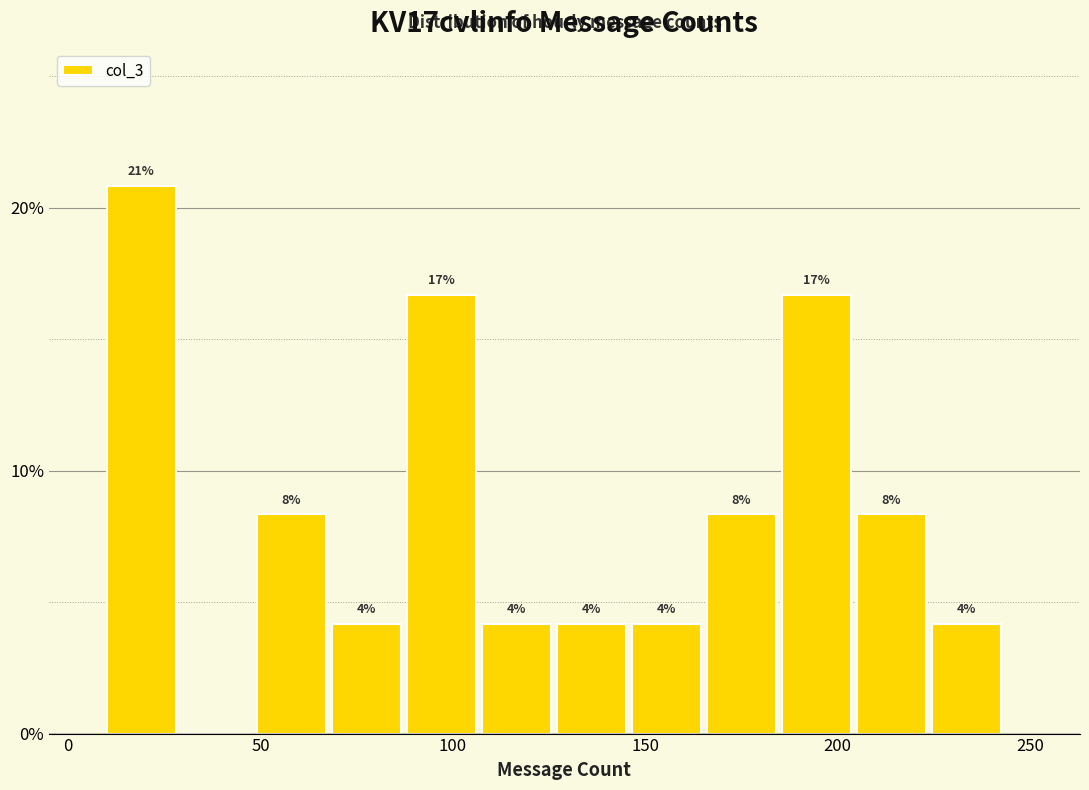

Around what value on the x-axis is the tallest bar? Give the approximate position of its centre, as read against the axis.

20